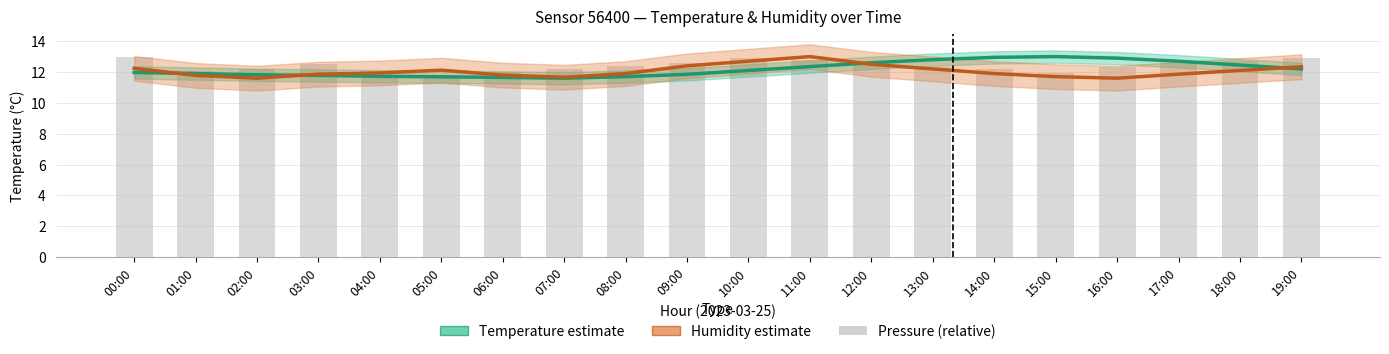

What position from the left is 14:00?

15